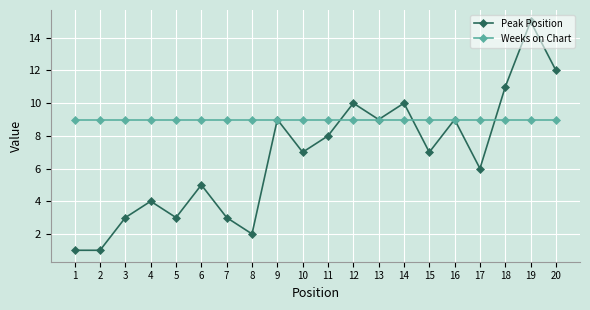

What is the greatest value displayed?

15